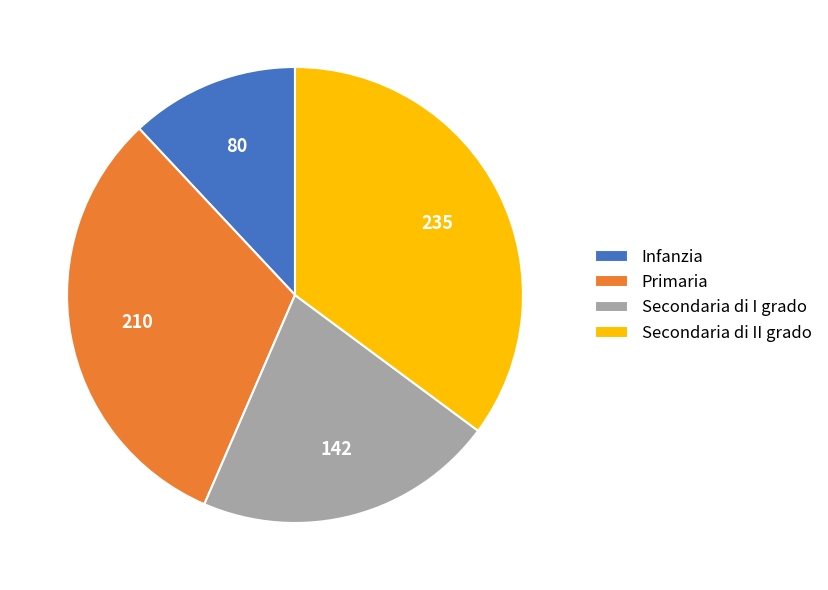

Is there a majority slice in this chart?

No